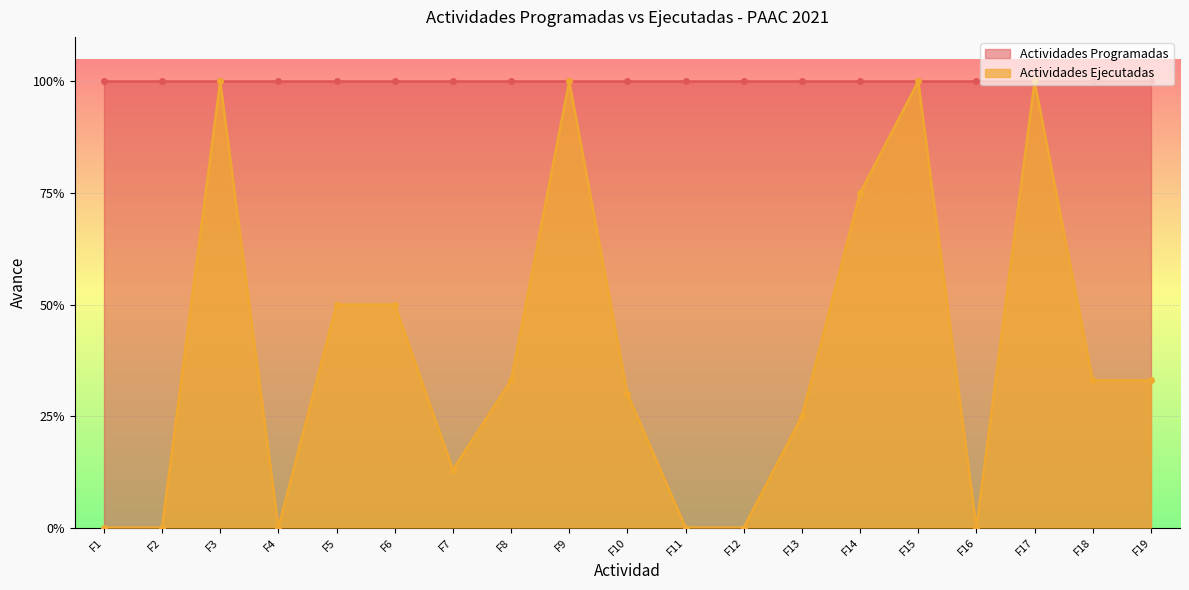

True or false: the data has more than 1 interior local peaks.

True